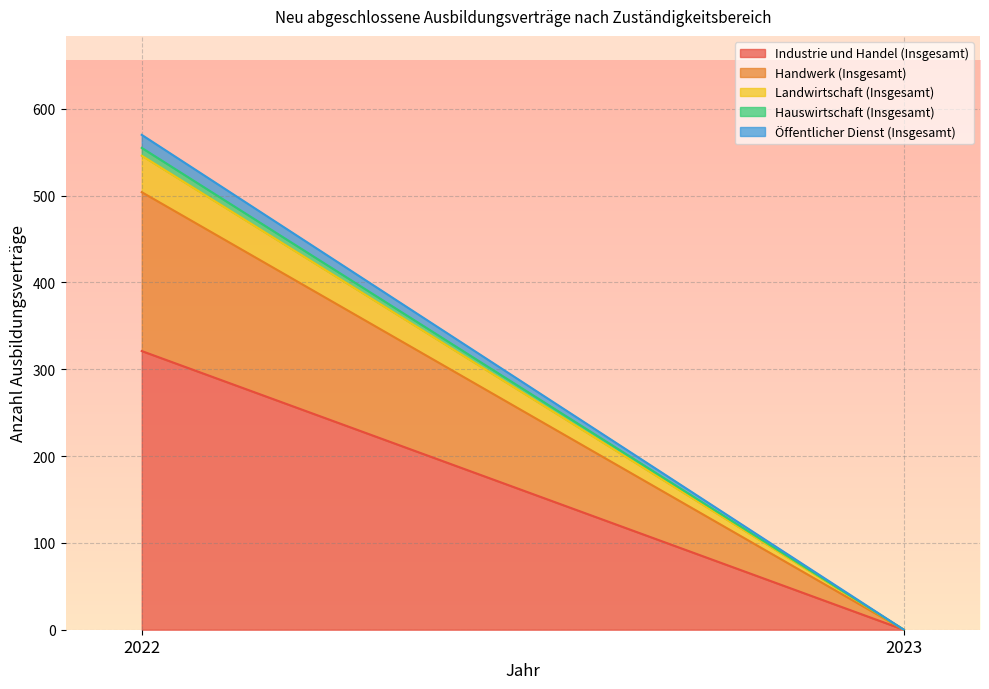

Between 2023 and 2022, which is larger?

2022